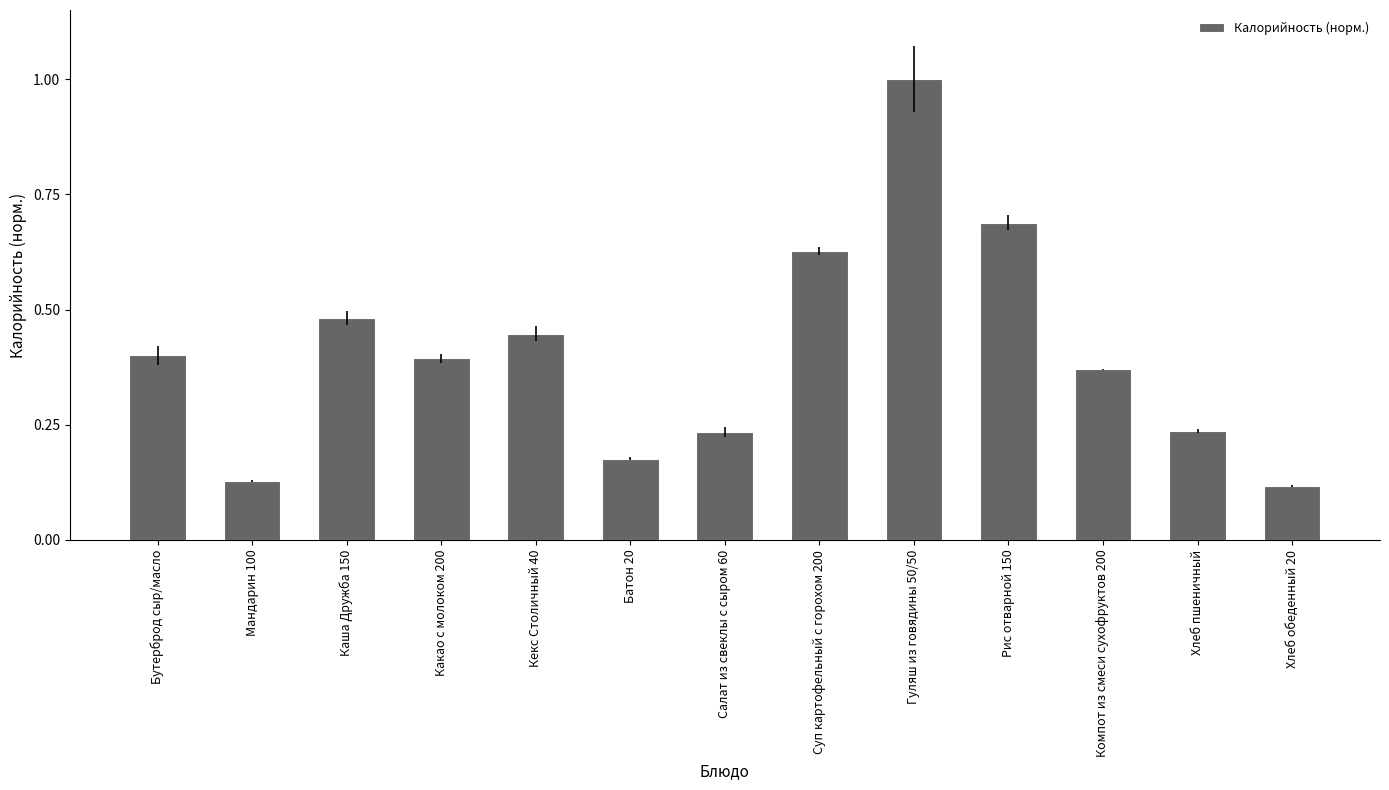

Count the values in the range 0 to 1.

13